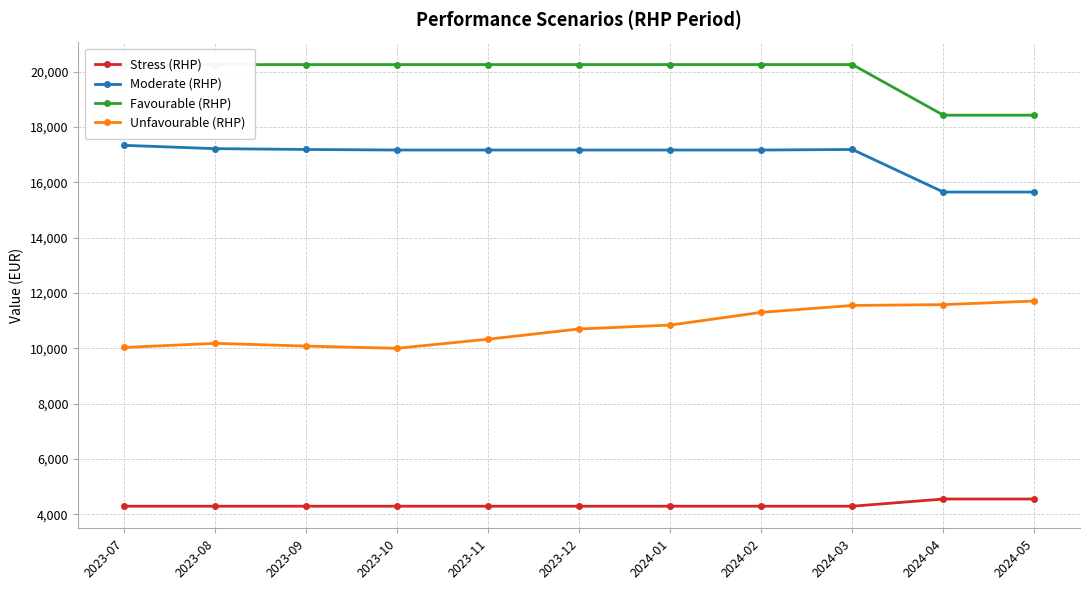

At which category does Moderate (RHP) reach its first local peak?

2024-03